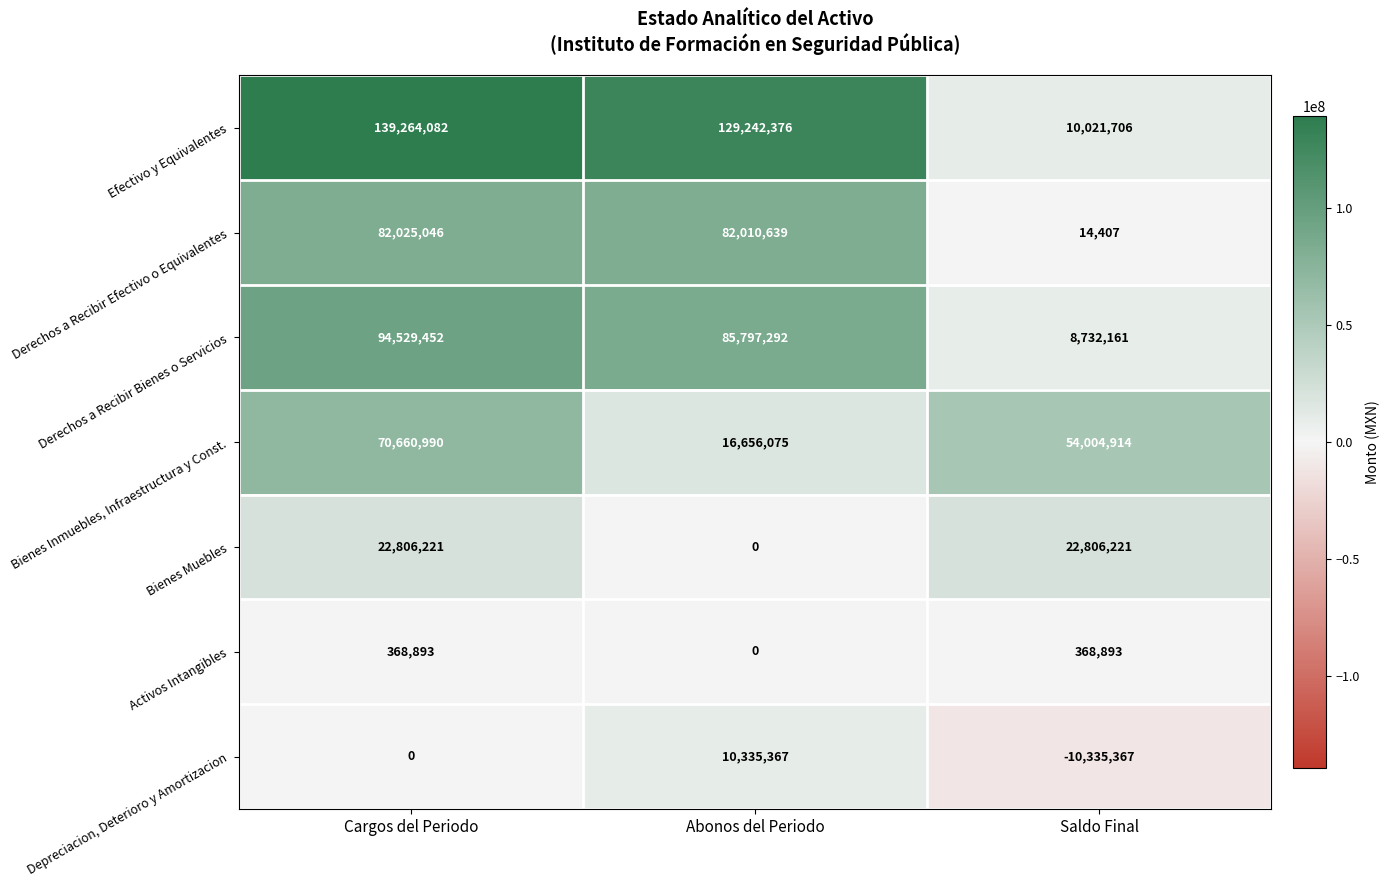

What is the total value across all series at Cargos del Periodo?

409654684